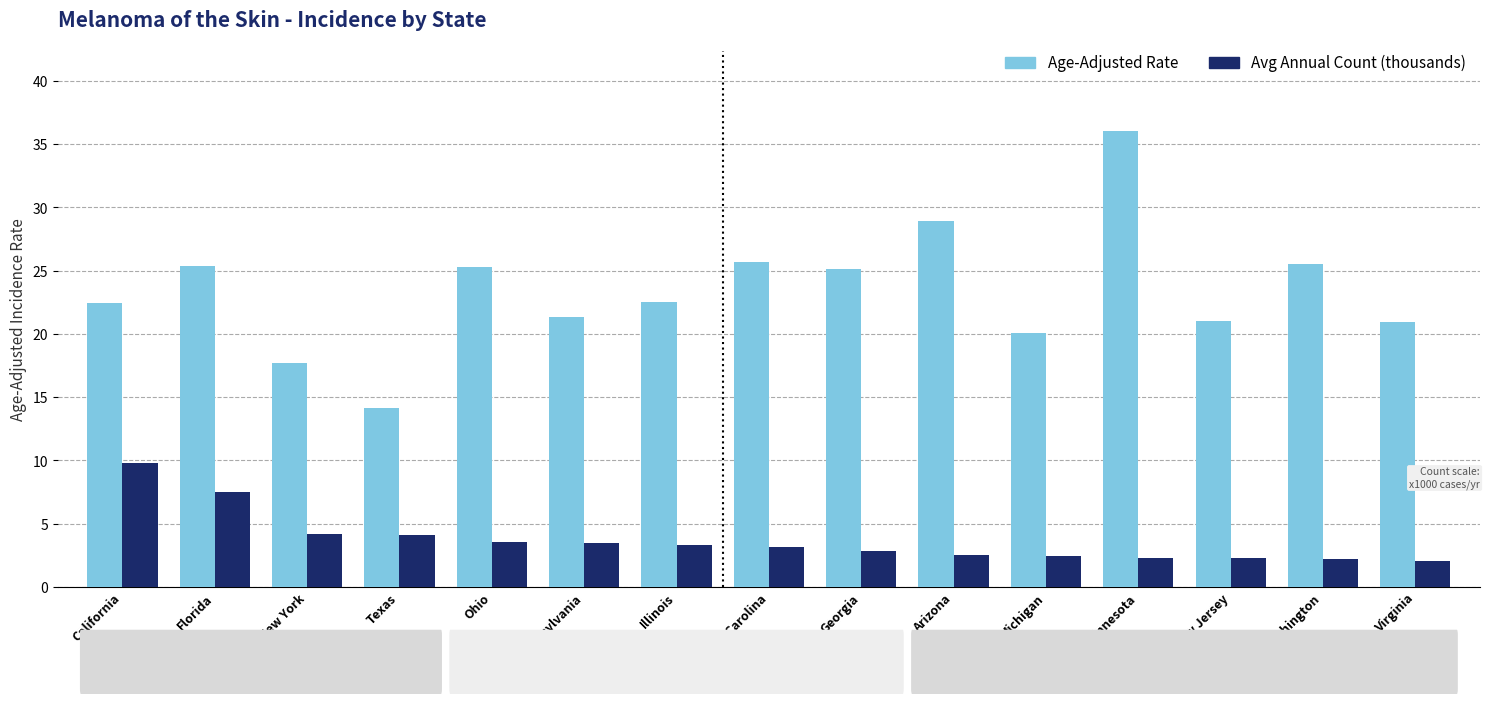

Does the chart contain stacked bars?

No